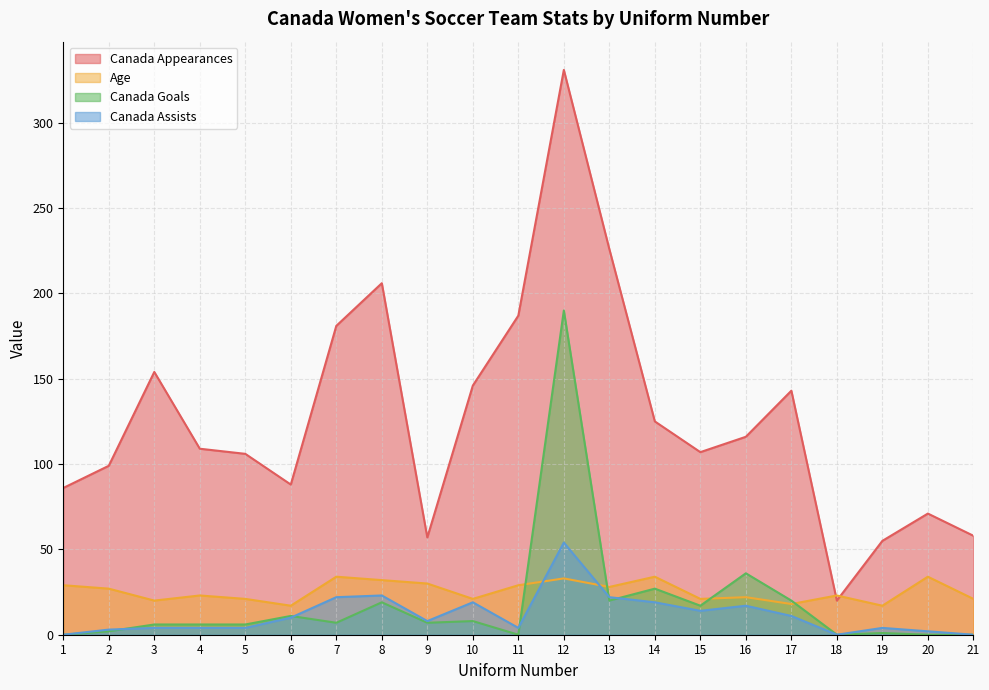

Which series has the largest total across all categories?

Canada Appearances